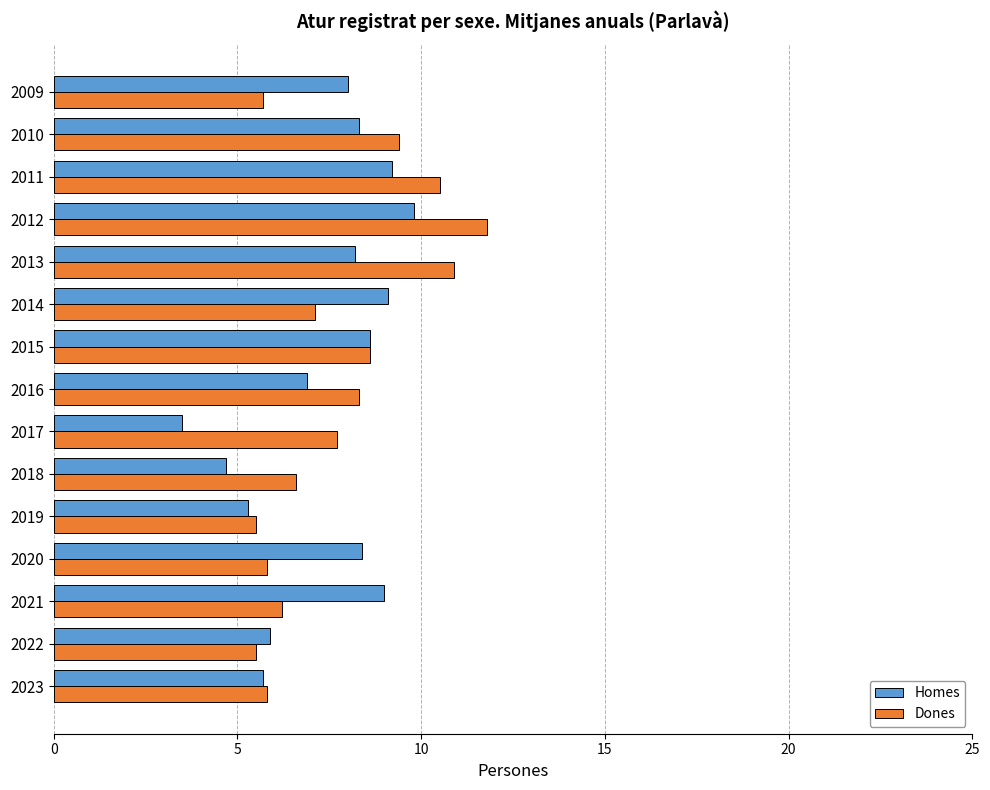

What is the smallest value displayed?

3.5